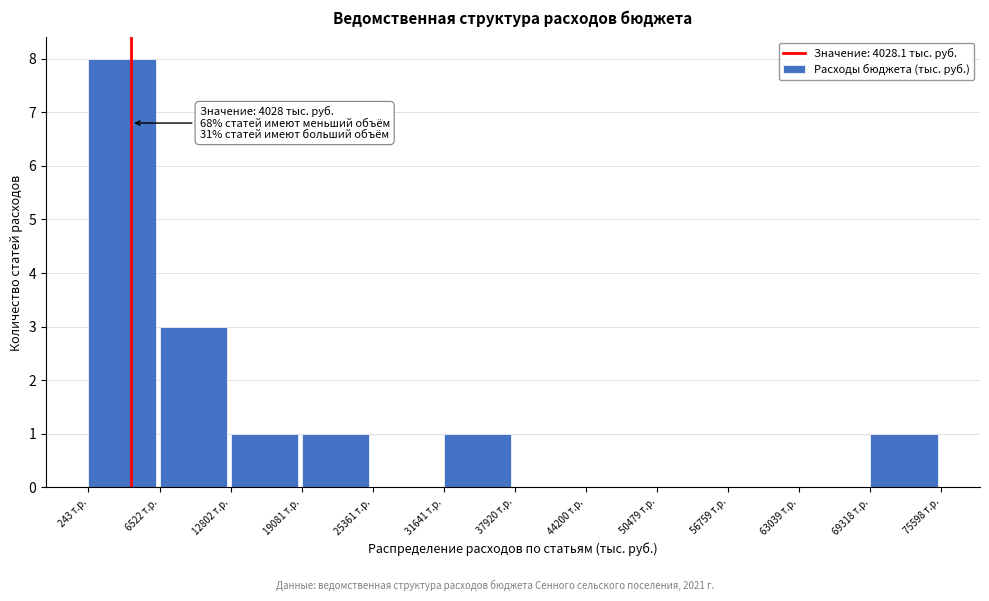

Over which range of the x-axis is the bar tallest?

0 to 7000